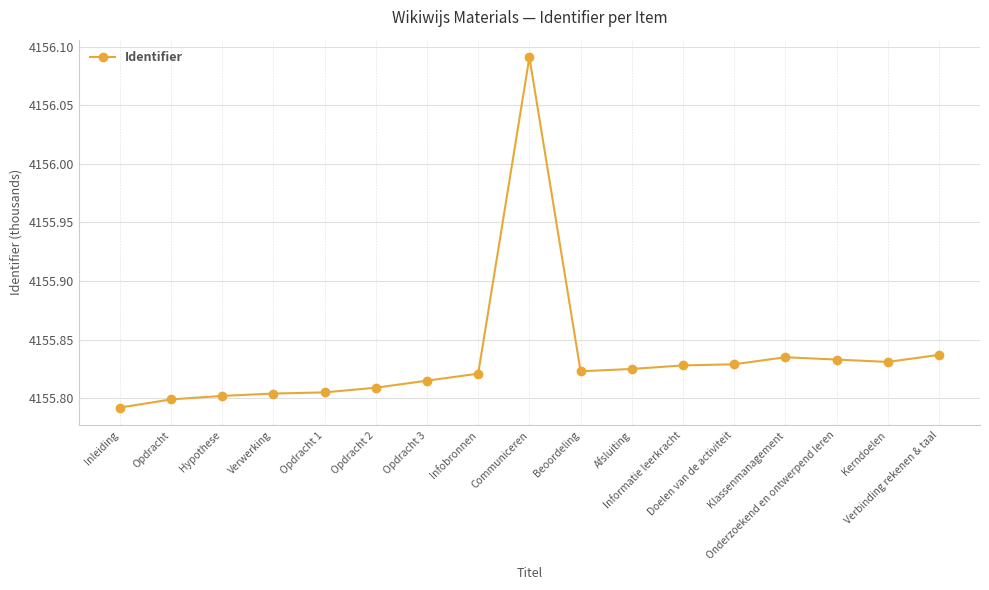

What is the difference between the maximum and minimum values?

0.3